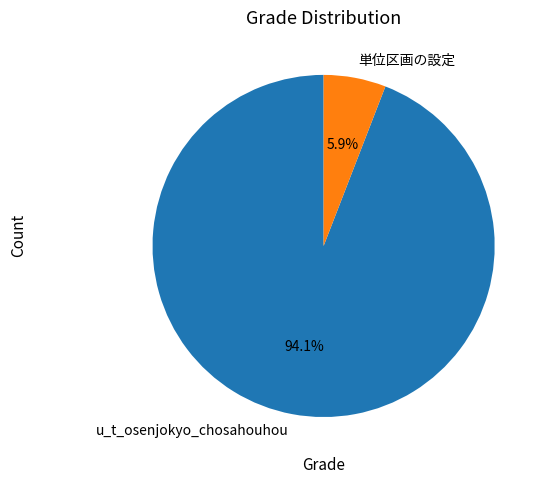

Between u_t_osenjokyo_chosahouhou and 単位区画の設定, which is larger?

u_t_osenjokyo_chosahouhou